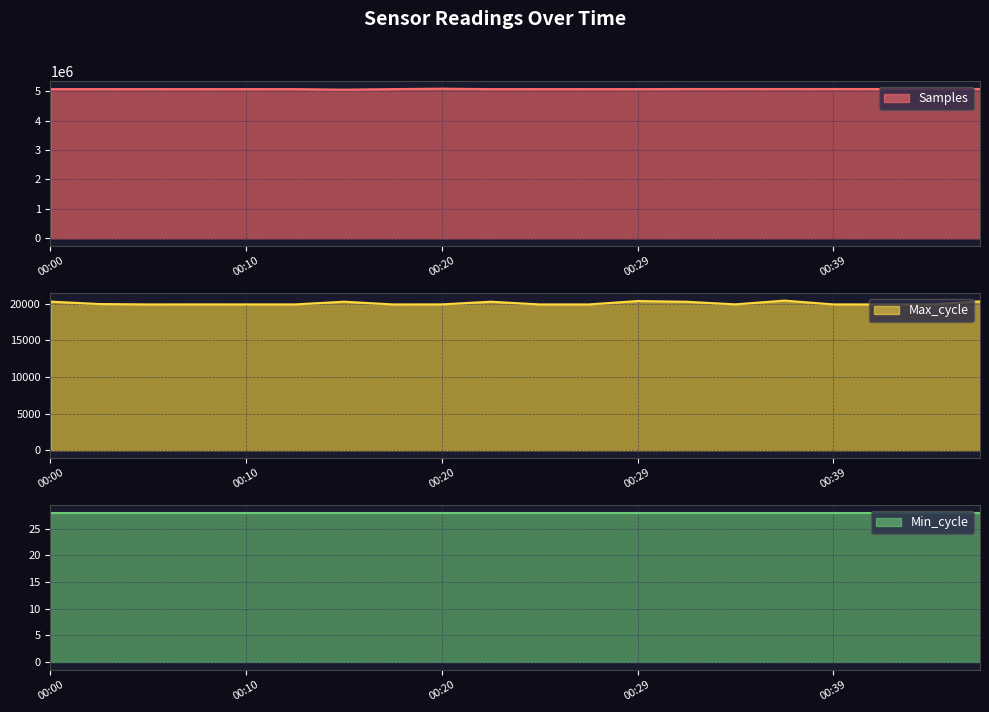

Is it true that Samples equals 8174040 at 00:05?

False